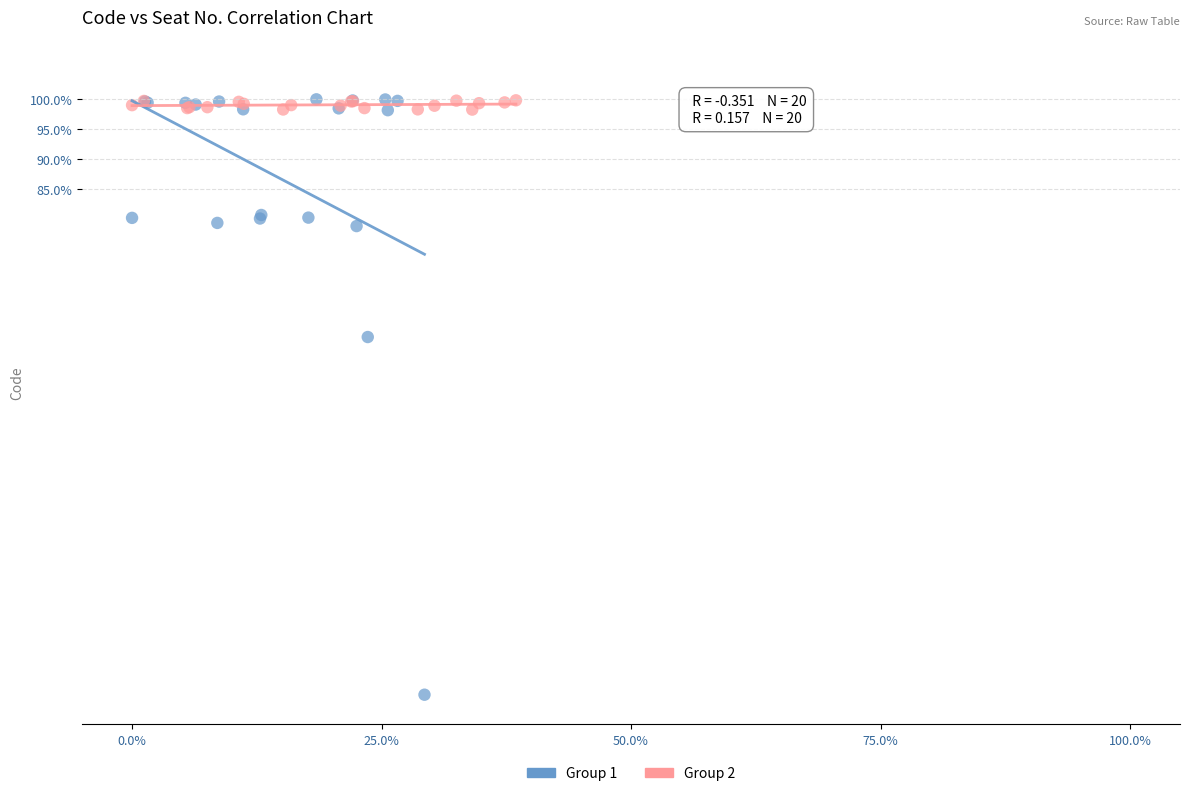

Which series reaches the minimum Y coordinate?

Group 1